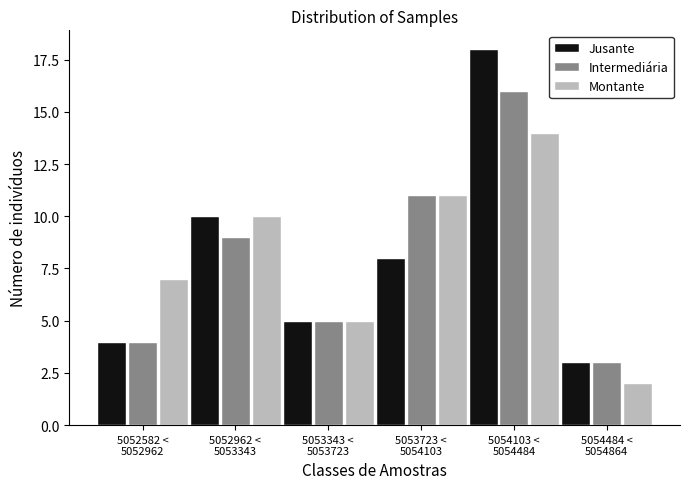

Reading left to right, what are all the values shown in this chart?

Jusante: 4	10	5	8	18	3
Intermediária: 4	9	5	11	16	3
Montante: 7	10	5	11	14	2